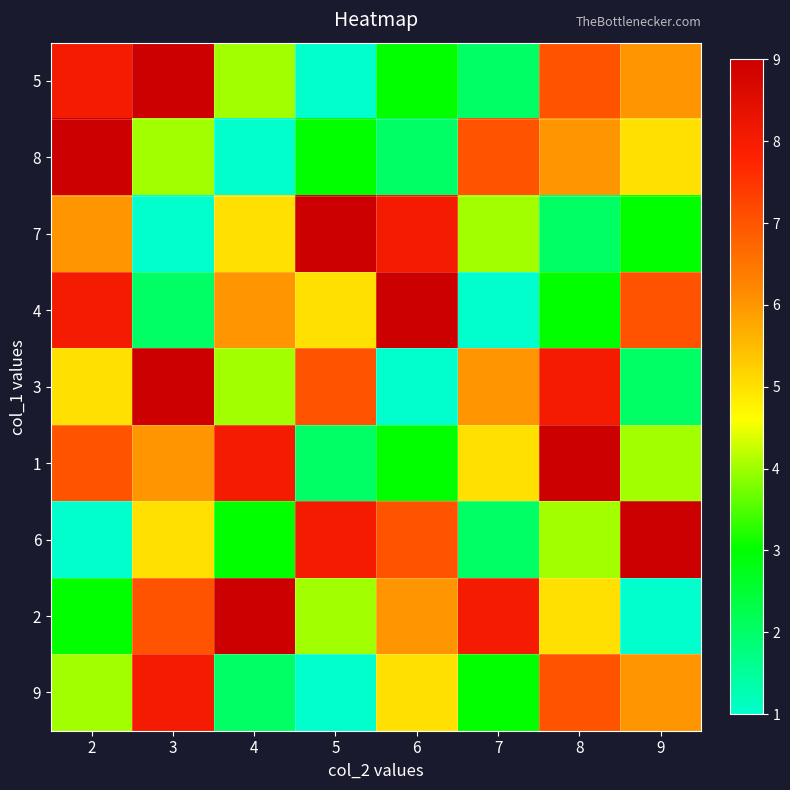

Which has a higher value, 8 or 5?

8